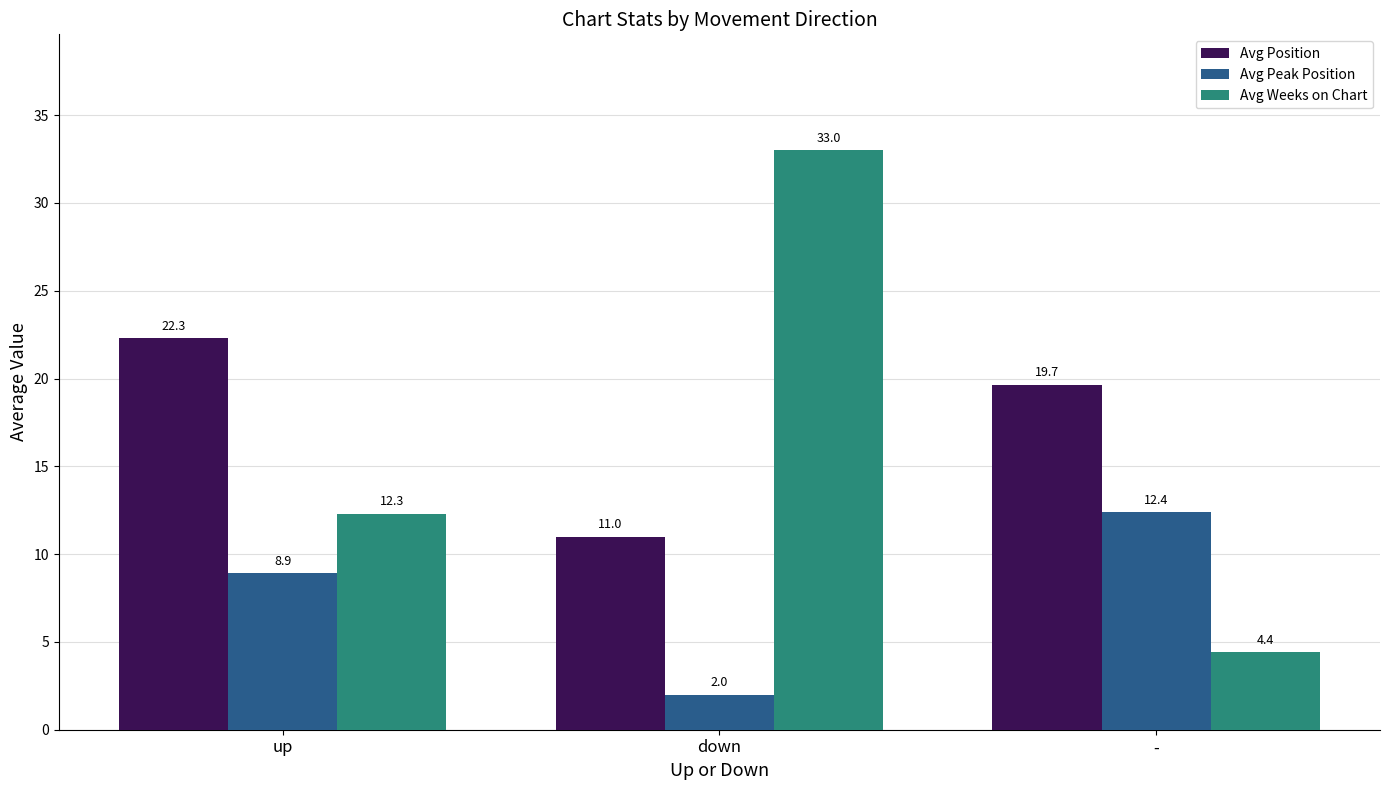

Which label corresponds to the largest value in the chart?

down